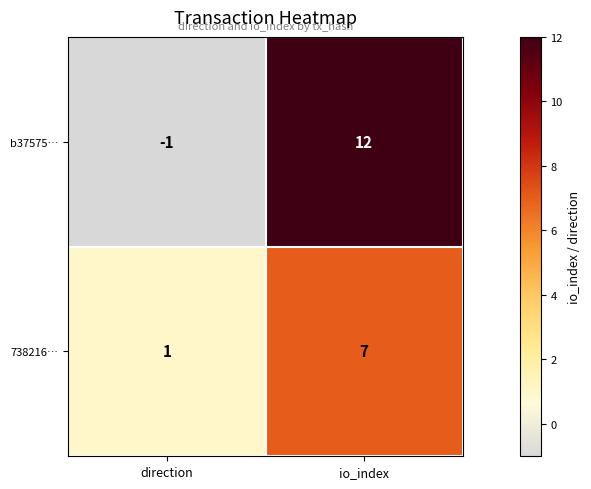

What is the difference between the maximum and minimum values in the 738216… series?

6